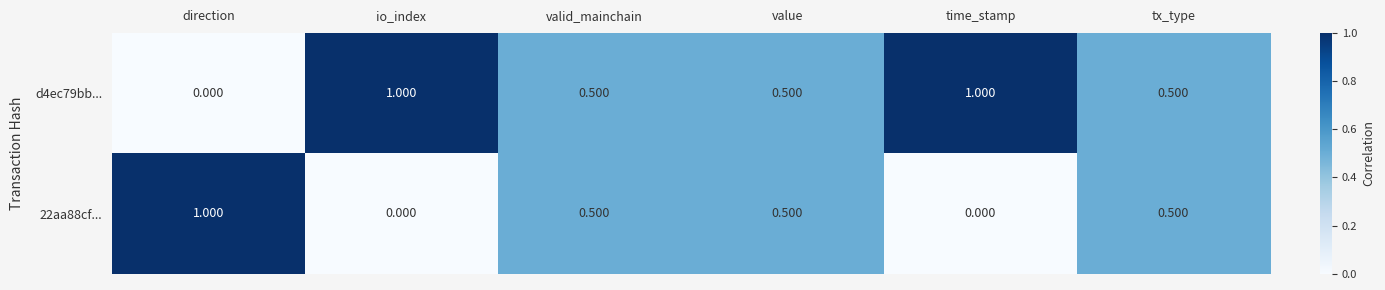

How many series are shown in this chart?

2